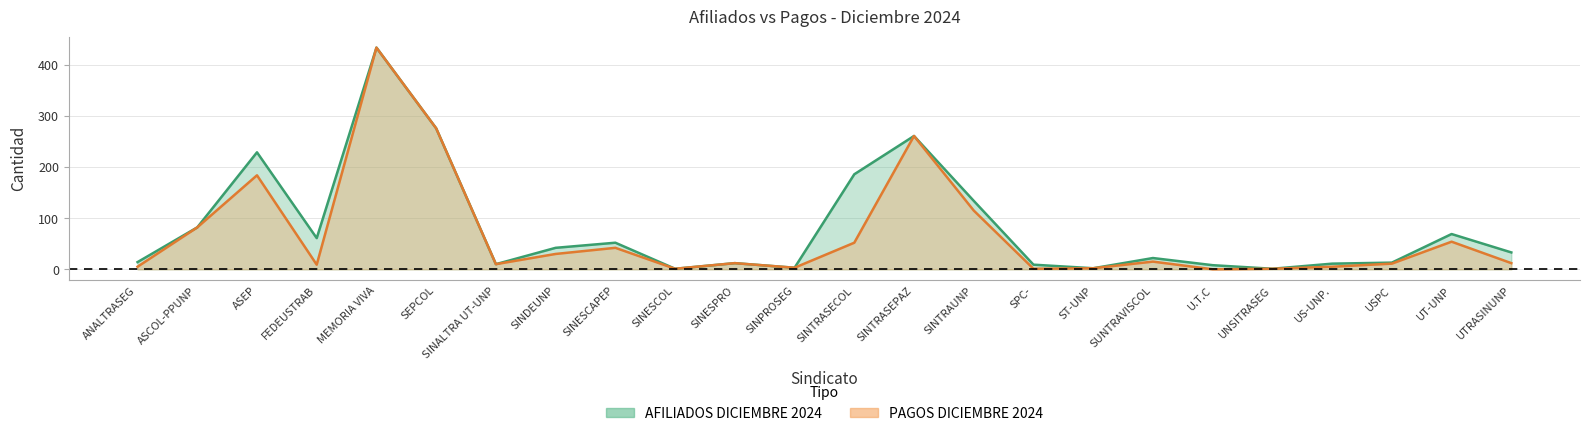

What is the difference between the maximum and second lowest values in the PAGOS DICIEMBRE 2024 series?

433